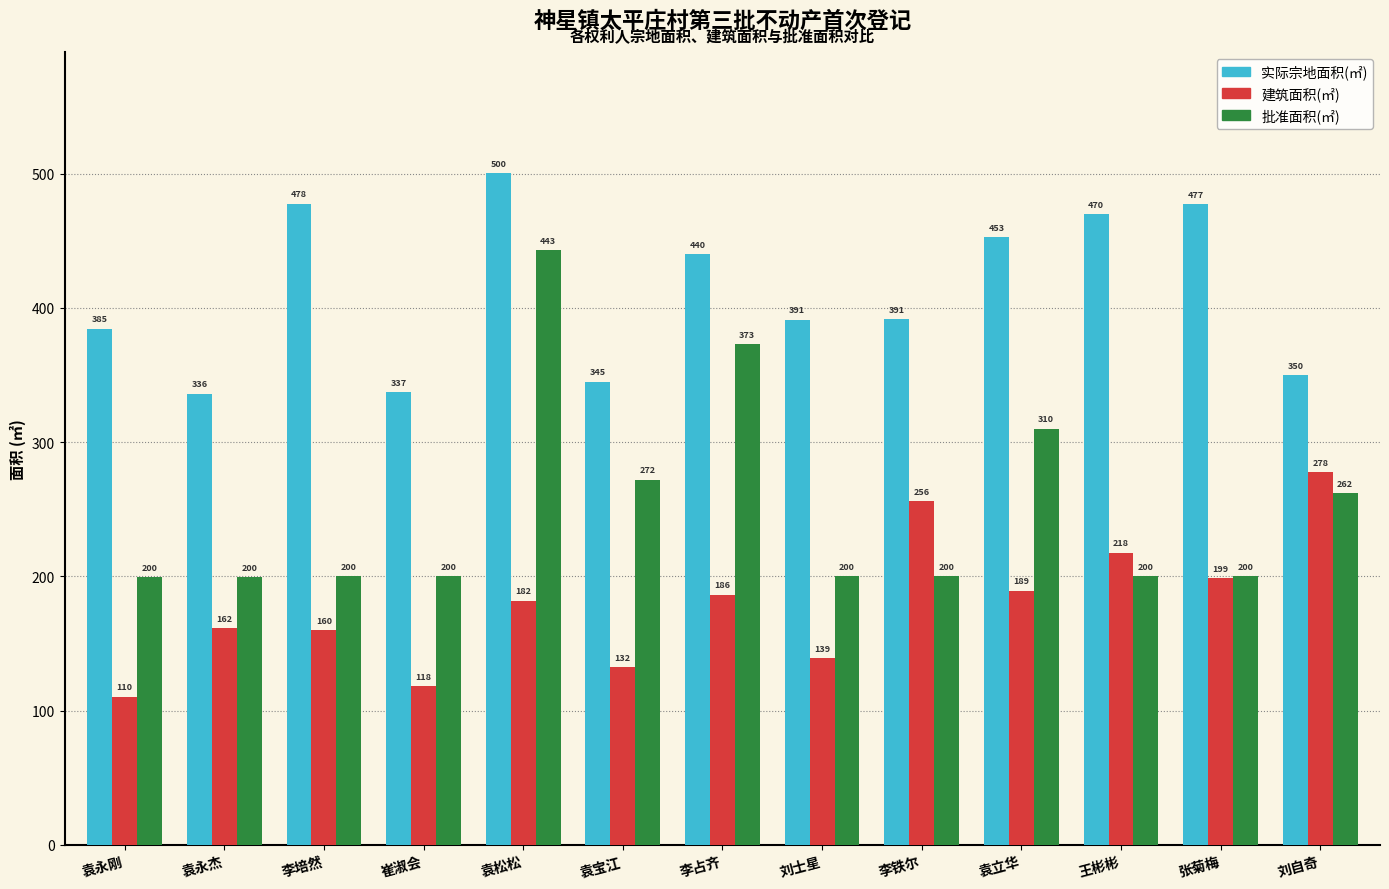

Which series has the largest total across all categories?

实际宗地面积(㎡)